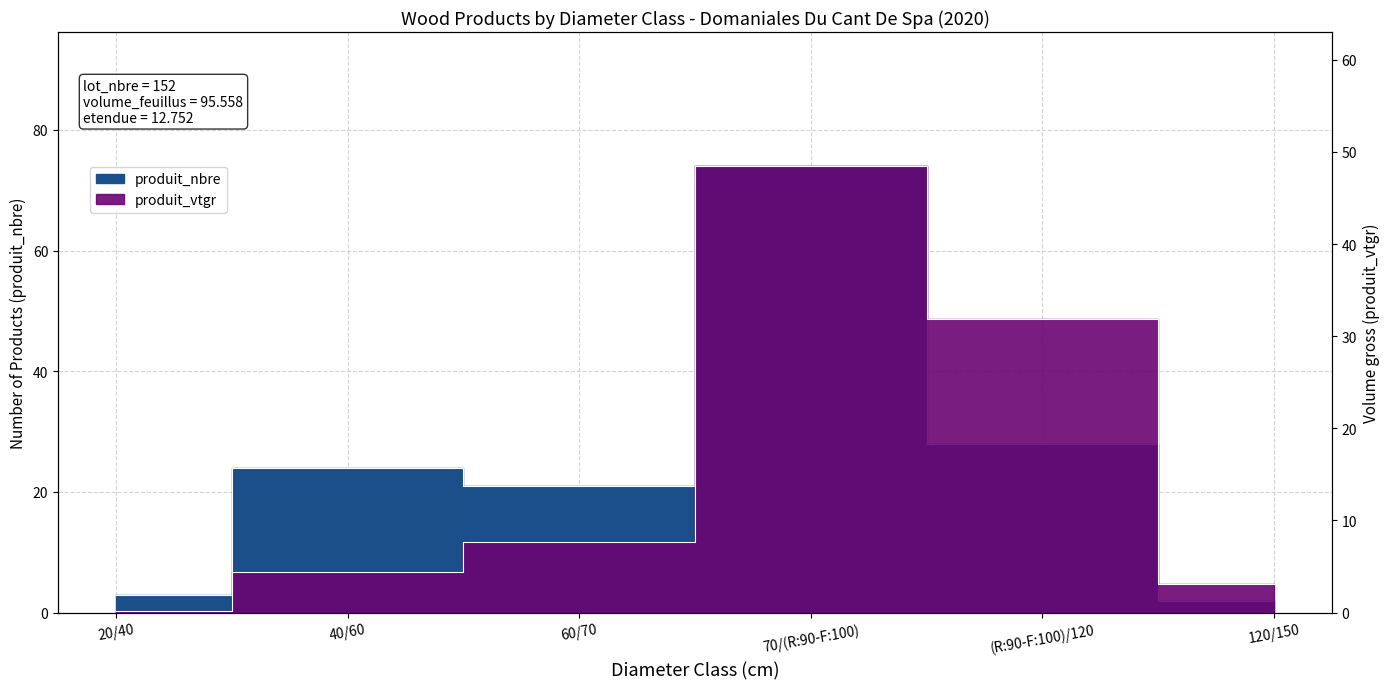

At which category does produit_nbre reach its first local peak?

40/60